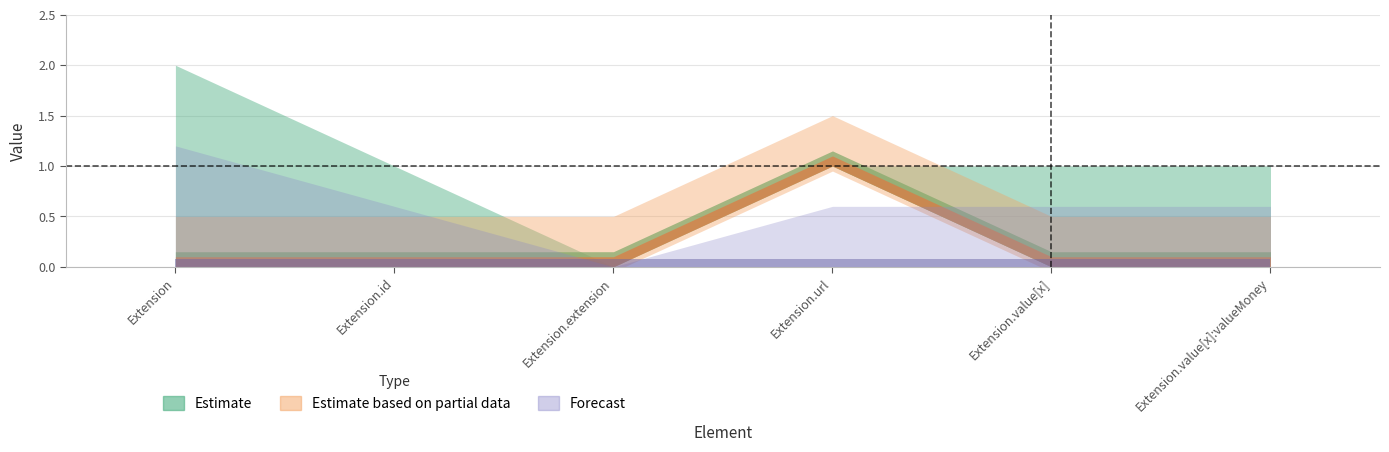

Which category has the lowest value in the Estimate based on partial data series?

Extension